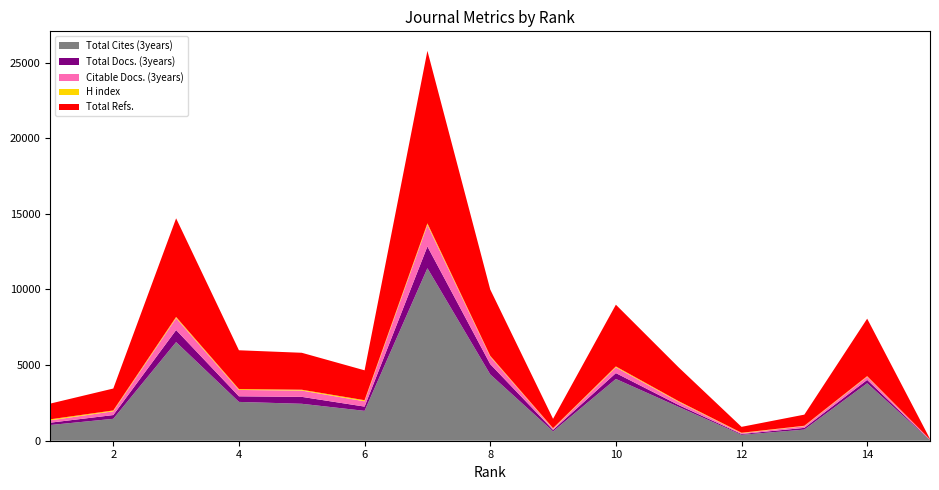

Reading left to right, extract all data points from this chart.

Total Docs. (3years): 1=155	2=248	3=797	4=370	5=458	6=281	7=1438	8=679	9=99	10=388	11=125	12=54	13=114	14=221	15=20
Citable Docs. (3years): 1=155	2=249	3=789	4=420	5=416	6=351	7=1419	8=495	9=76	10=379	11=209	12=51	13=112	14=208	15=19
Total Cites (3years): 1=1040	2=1449	3=6520	4=2566	5=2442	6=1975	7=11405	8=4385	9=618	10=4083	11=2233	12=391	13=736	14=3800	15=35
H index: 1=68	2=56	3=76	4=58	5=56	6=72	7=108	8=54	9=36	10=60	11=45	12=30	13=27	14=40	15=9
Total Refs.: 1=1040	2=1449	3=6520	4=2566	5=2442	6=1975	7=11405	8=4385	9=618	10=4083	11=2233	12=391	13=736	14=3800	15=35